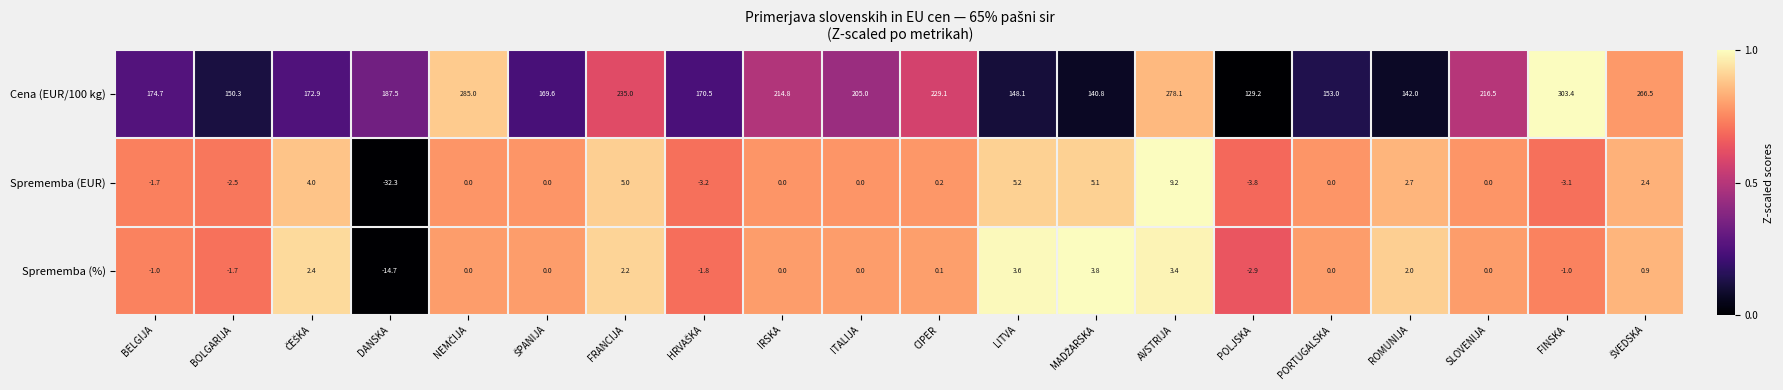

Which series has the largest total across all categories?

Cena (EUR/100 kg)